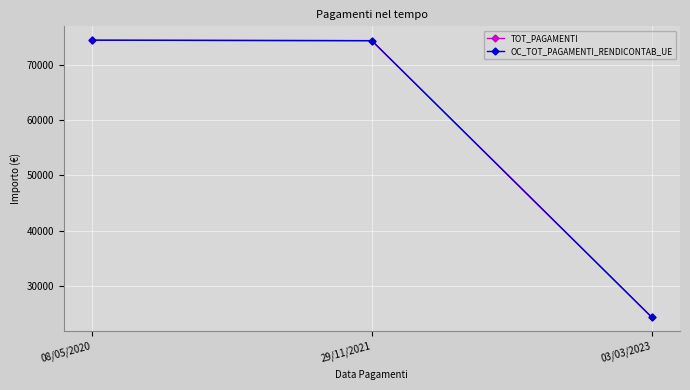

What is the label of the 3rd point from the left?

03/03/2023